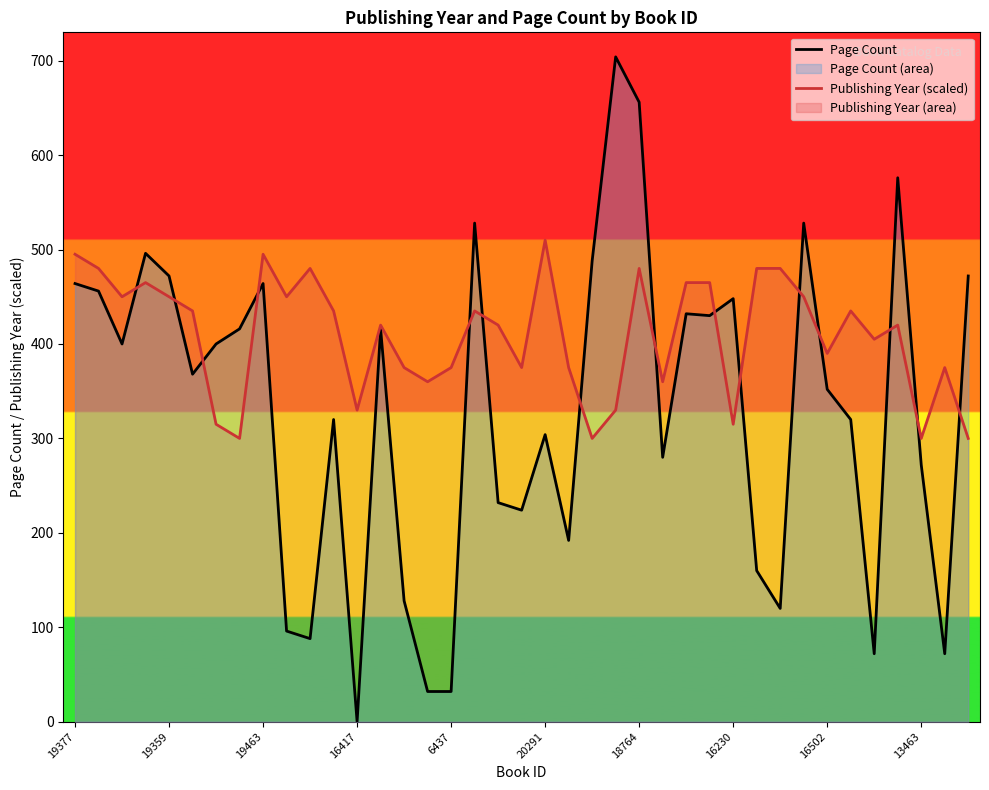

What is the greatest value displayed?

704